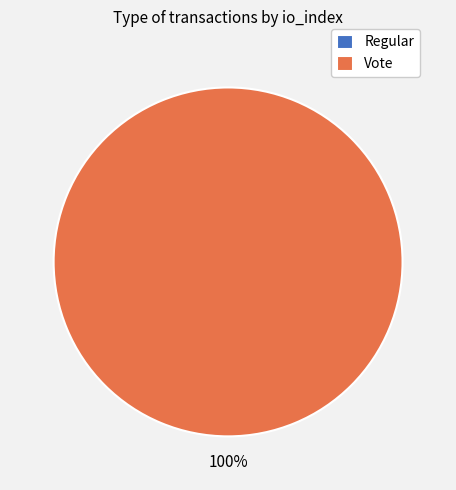

To the nearest percent, what percentage of the pie is Vote?

100%